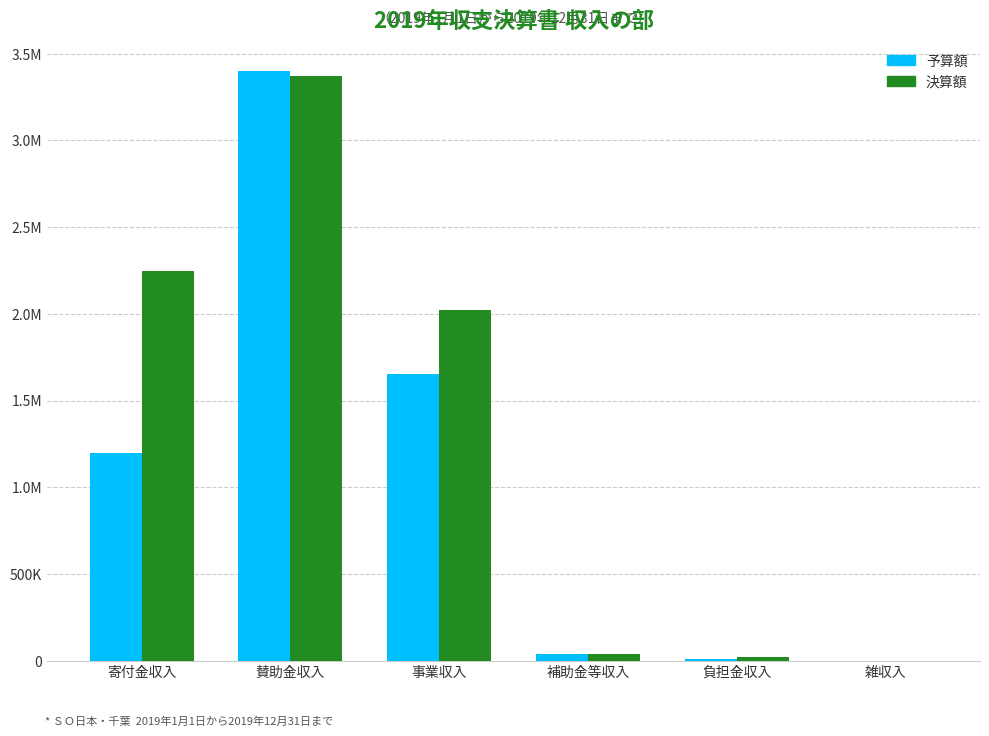

List the labels in order of 決算額 value, smallest first.

雑収入, 負担金収入, 補助金等収入, 事業収入, 寄付金収入, 賛助金収入